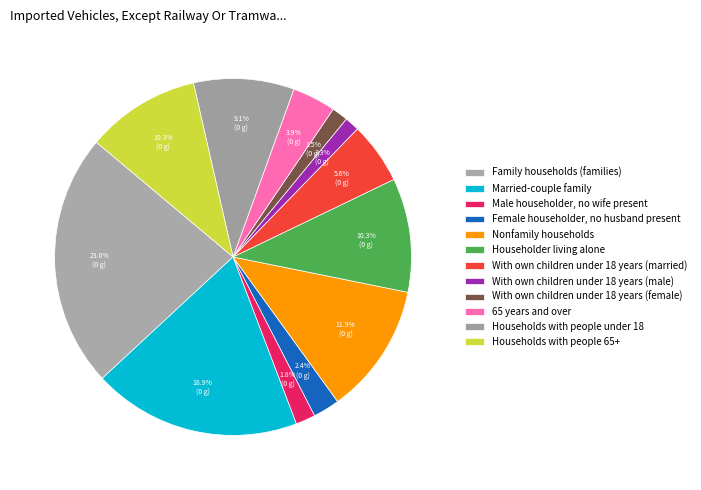

Which category has the biggest portion of the pie?

Family households (families)